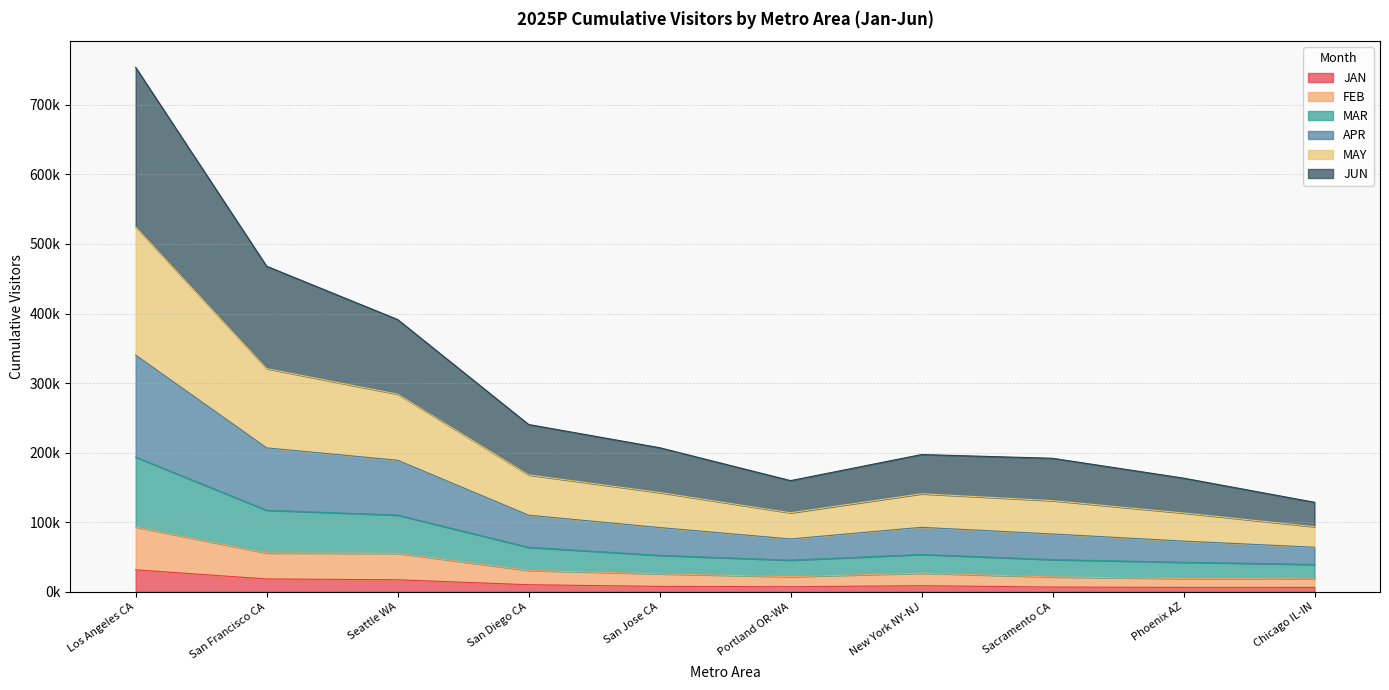

Which has a higher value, New York NY-NJ or San Diego CA?

San Diego CA